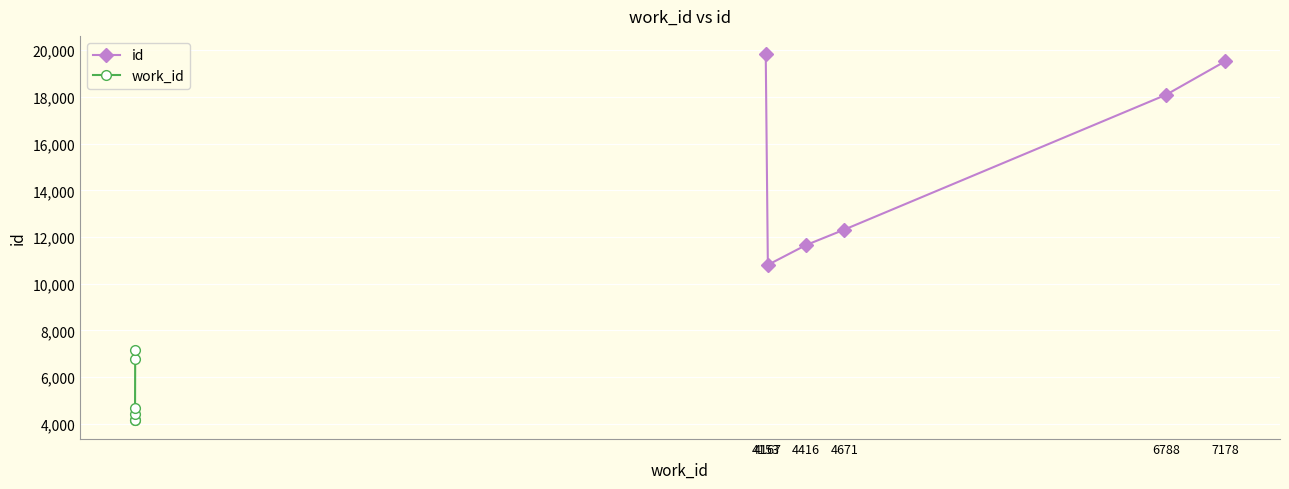

What is the minimum value shown in the chart?

4153